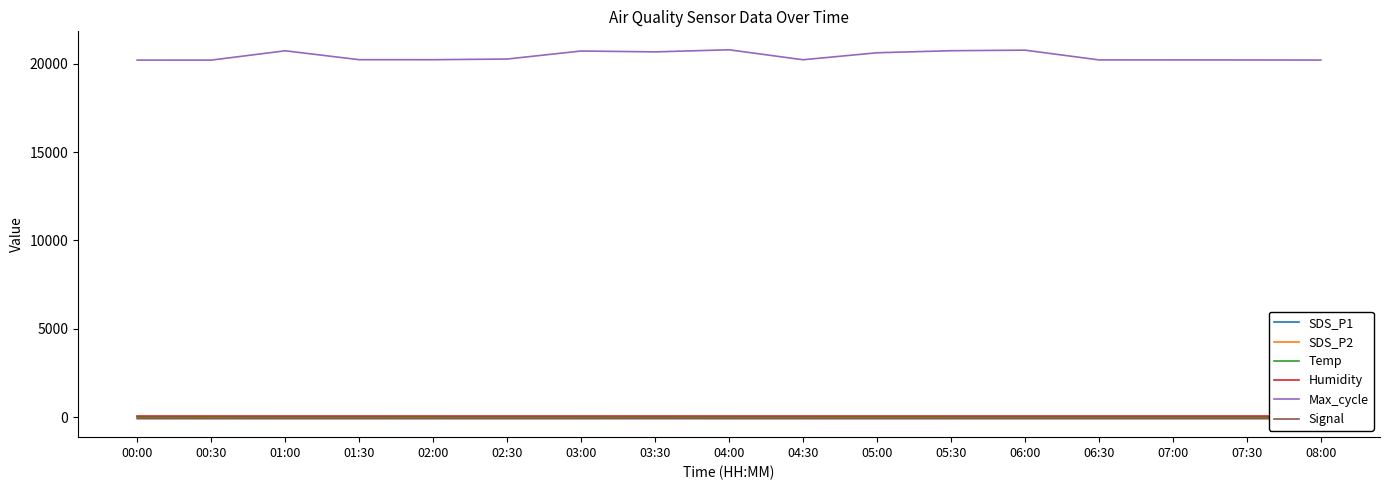

True or false: Humidity has a value of 99.9 at 06:30.

True